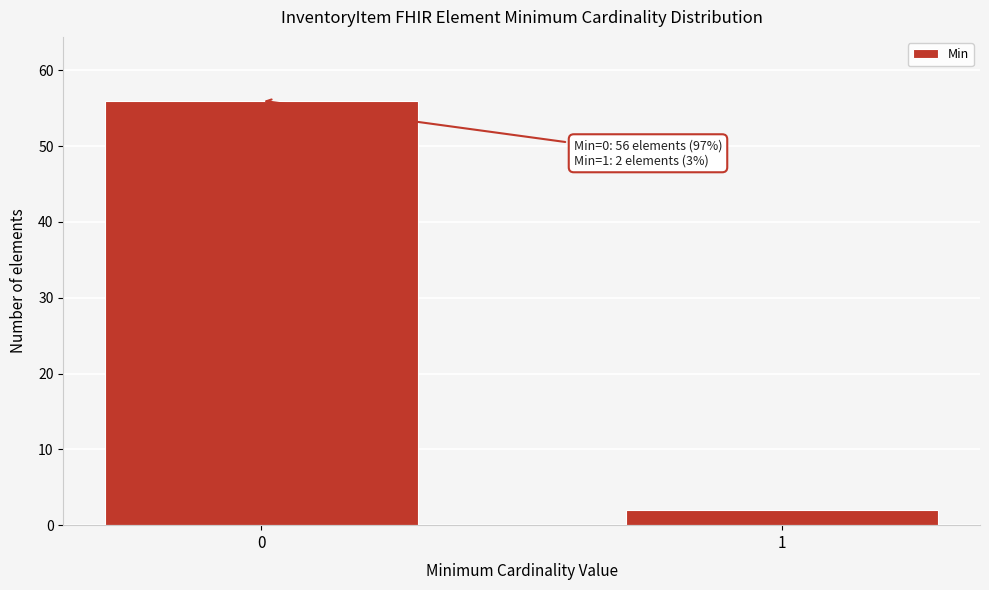

Reading right to left, what are all the values shown in this chart?

2	56